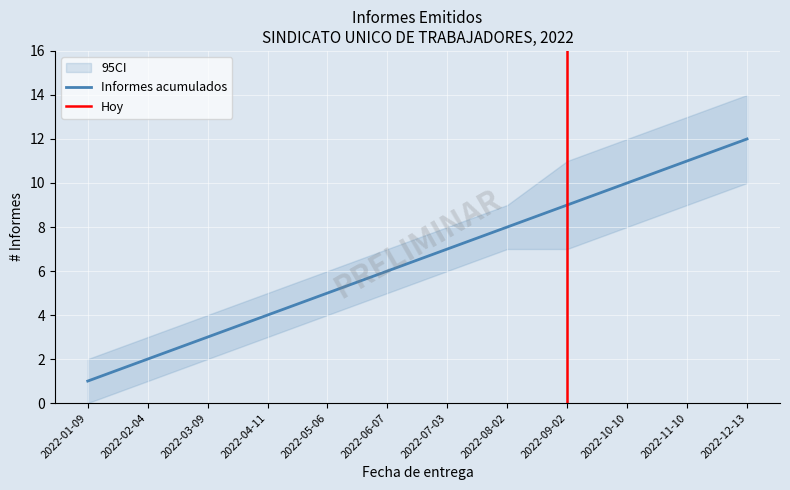

What is the difference between the second highest and second lowest values?

9